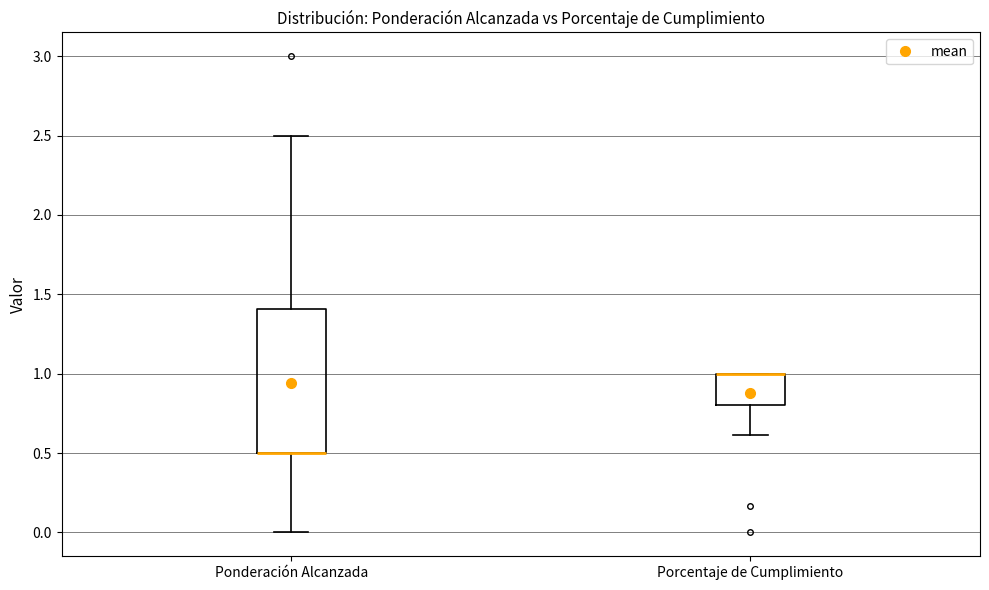

Reading left to right, read every box against the y-axis: the position of its median line, the range the box covers, and the ends of its whiskers. The values are not printed on the chart, so give them approximately, as read against the axis.

Ponderación Alcanzada: median 0.5 (drawn on the box's lower edge), box 0.5 to 1.4, whiskers 0.0 to 2.5
Porcentaje de Cumplimiento: median 1.0 (drawn on the box's upper edge), box 0.8 to 1.0, whiskers 0.6 to 1.0